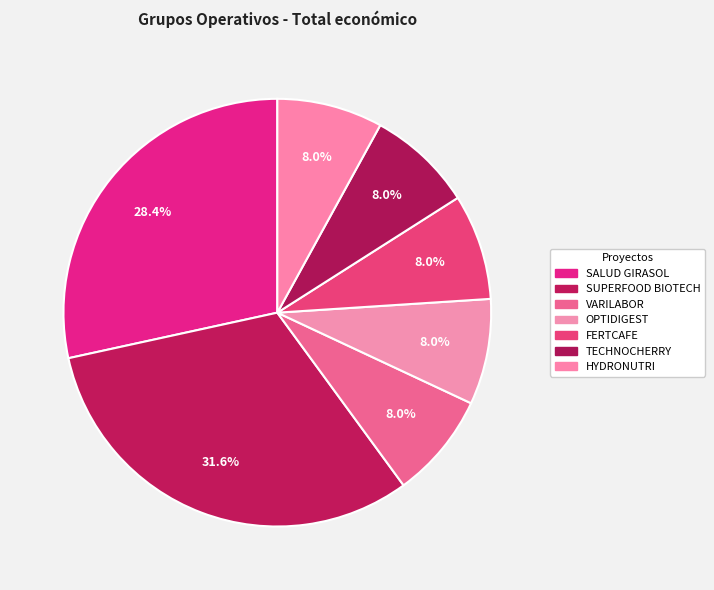

To the nearest percent, what is the difference between the largest and smallest slice percentages?

24%